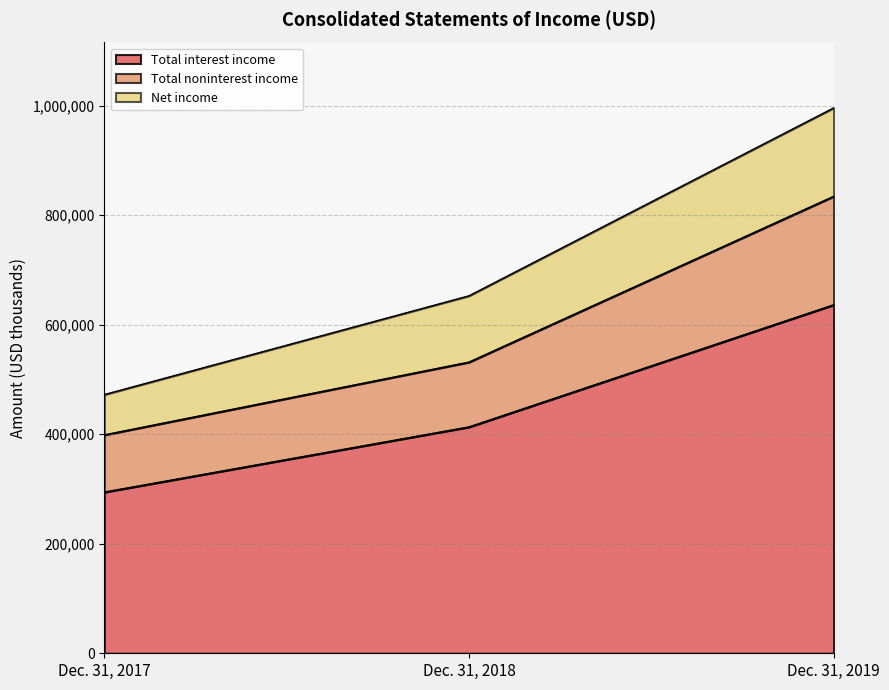

The value of Total interest income at Dec. 31, 2018 is 413326. True or false?

True